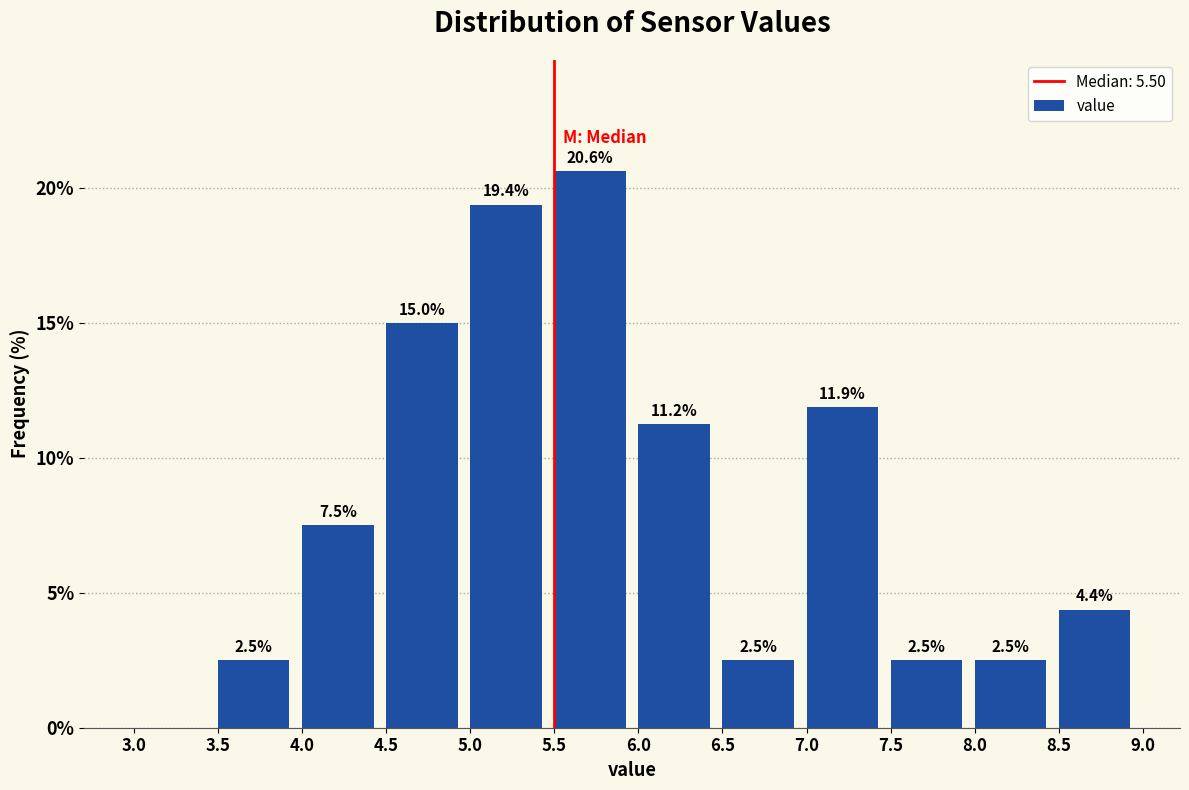

Over which range of the x-axis is the bar tallest?

5.5 to 6.0